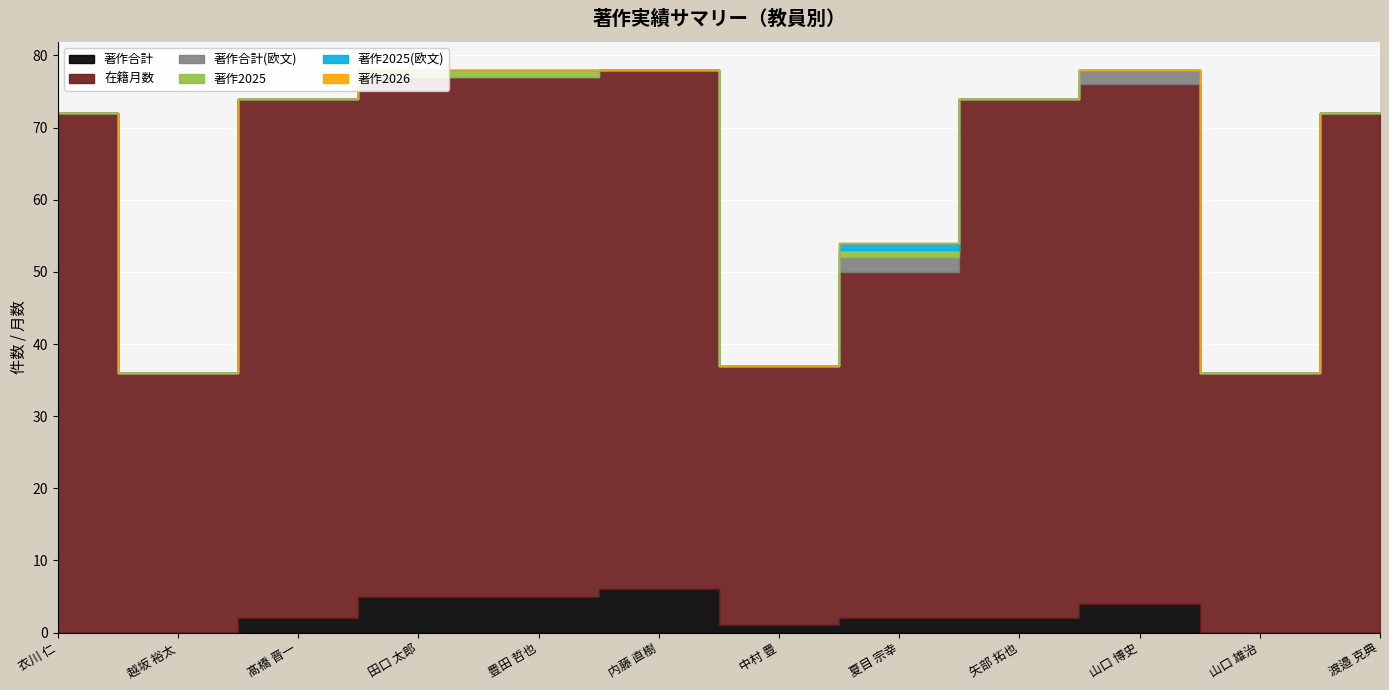

Which series has the largest total across all categories?

在籍月数